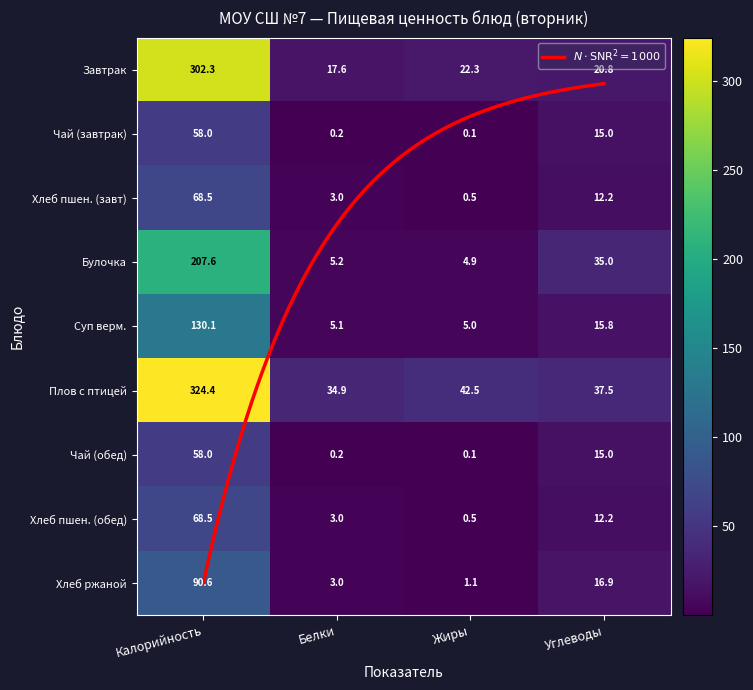

Which series has the largest total across all categories?

Плов с птицей